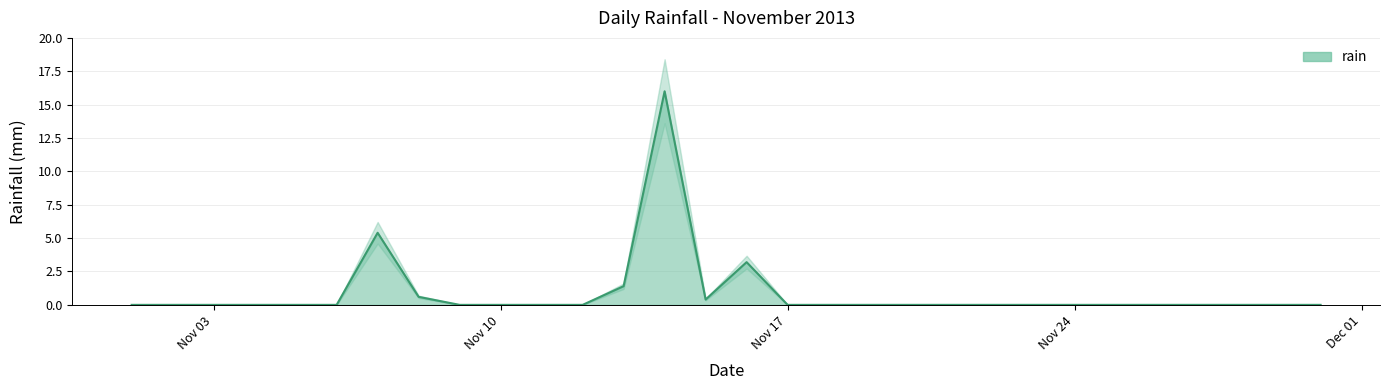

How many positive values are there?

6